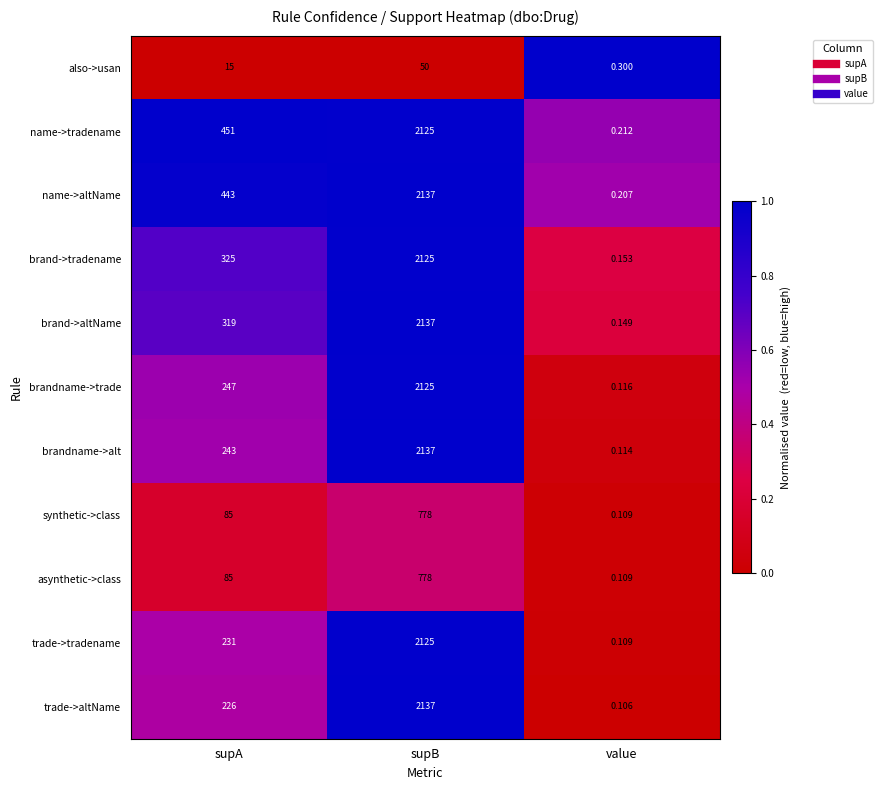

Which series has the largest total across all categories?

name->altName